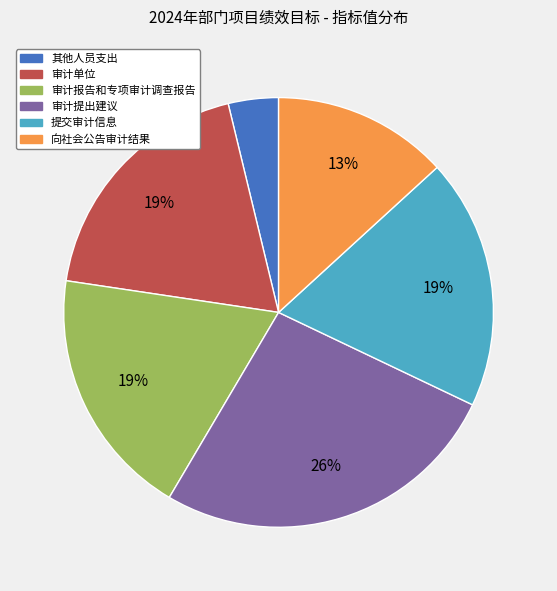

To the nearest percent, what portion does 向社会公告审计结果 represent?

13%